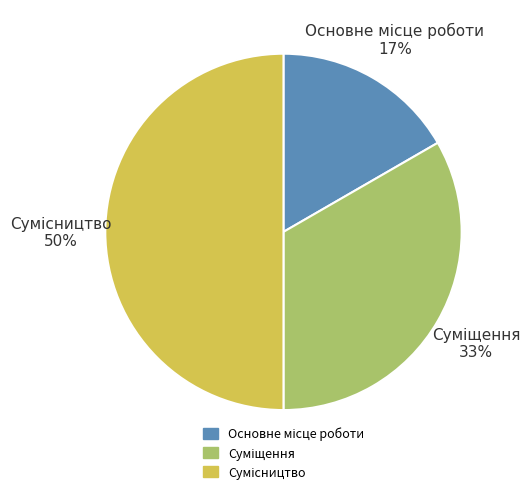

To the nearest percent, what is the average slice percentage?

33%